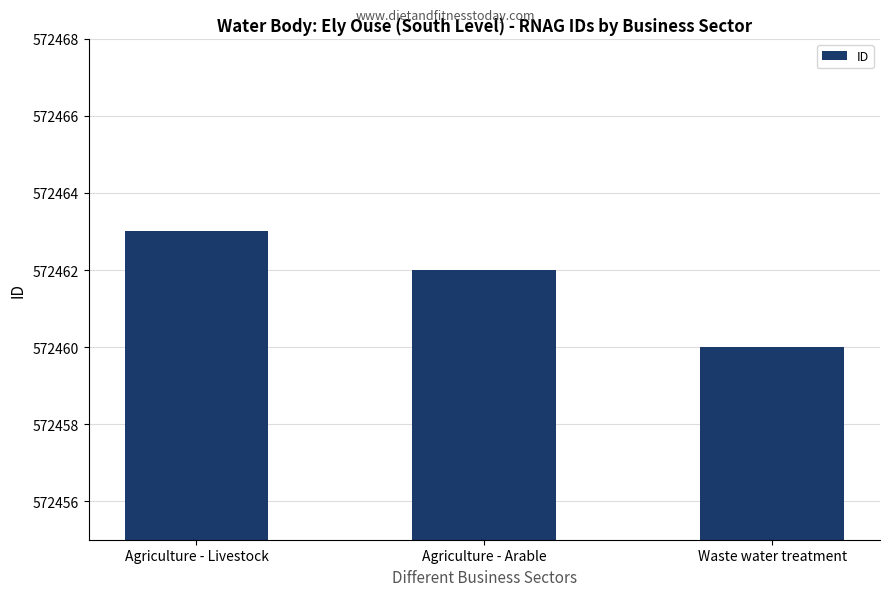

Rank the categories by value from highest to lowest.

Agriculture - Livestock, Agriculture - Arable, Waste water treatment